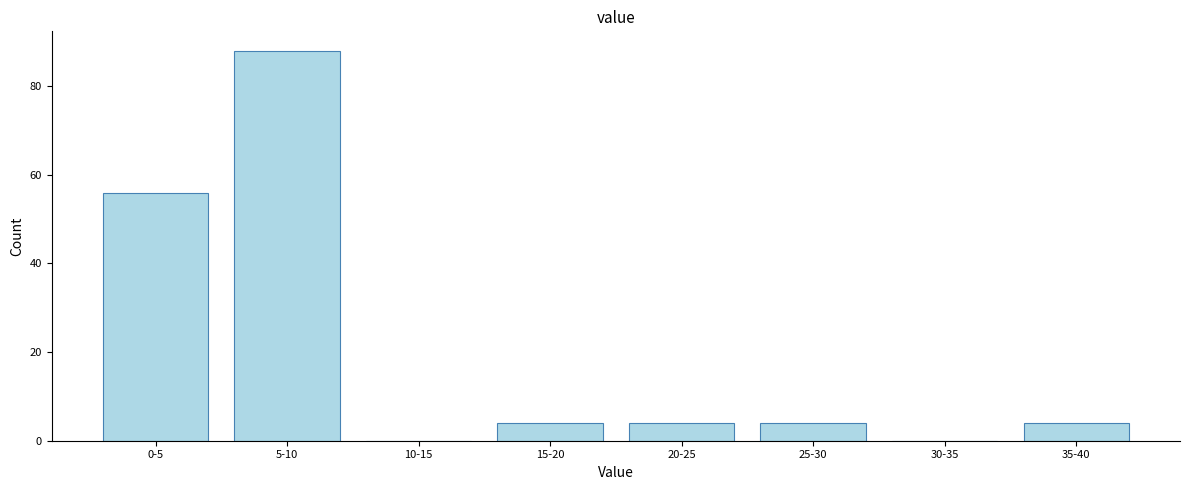

Reading right to left, what are all the values shown in this chart?

35-40=4	30-35=0	25-30=4	20-25=4	15-20=4	10-15=0	5-10=88	0-5=56